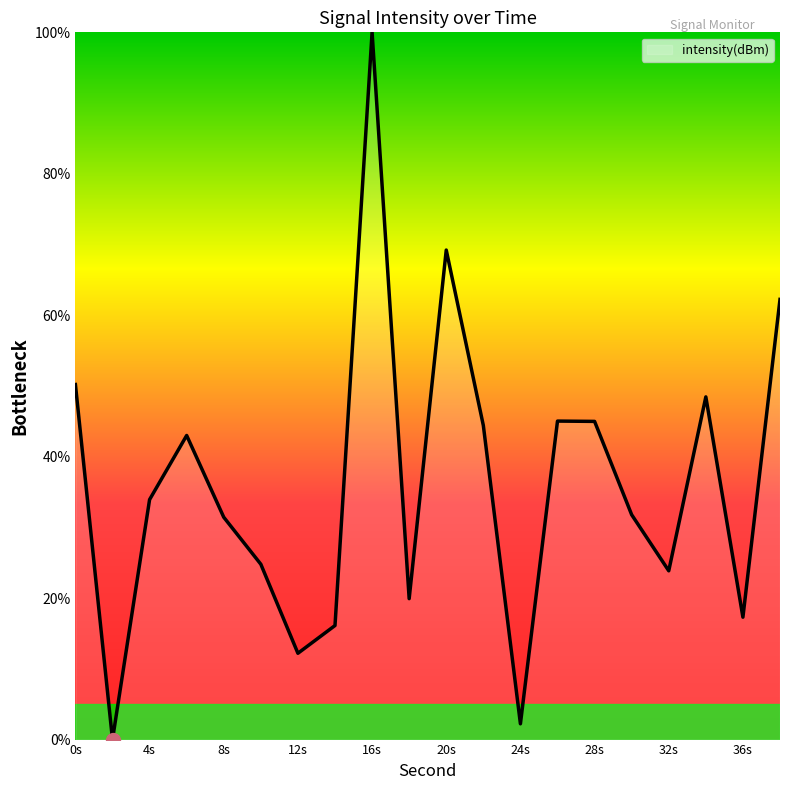

What is the maximum value shown in the chart?

100.0